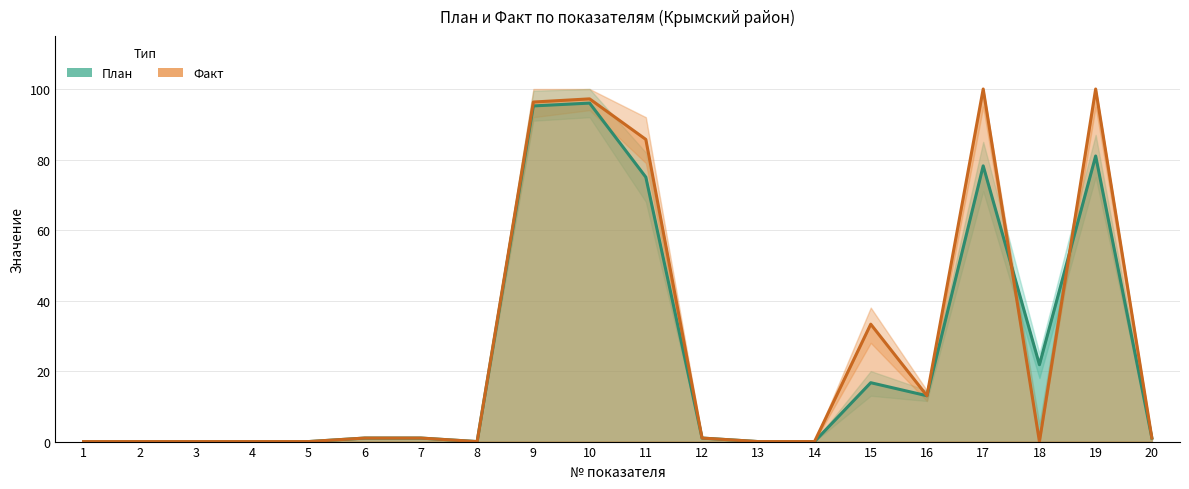

True or false: План has more than 1 points higher than both neighbors.

True